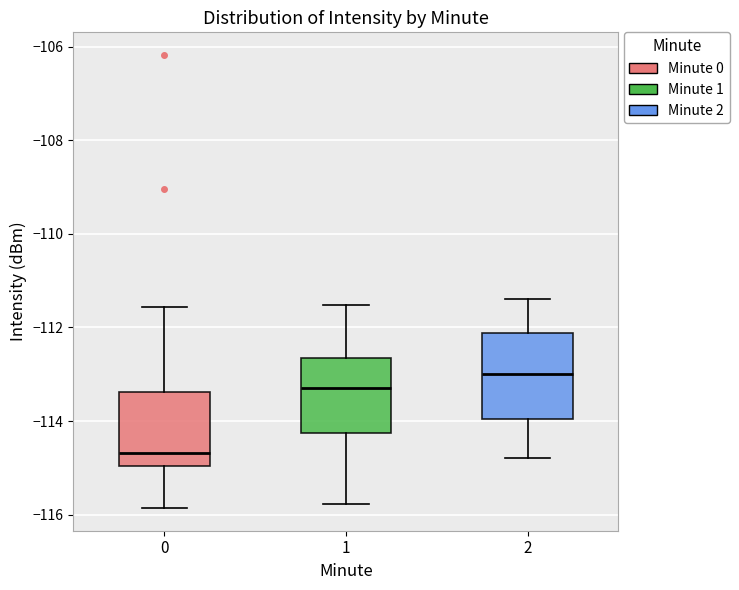

Reading left to right, read every box against the y-axis: the position of its median line, the range the box covers, and the ends of its whiskers. The values are not printed on the chart, so give them approximately, as read against the axis.

0: median -114.6, box -115.0 to -113.4, whiskers -115.8 to -111.6
1: median -113.2, box -114.2 to -112.6, whiskers -115.8 to -111.6
2: median -113.0, box -114.0 to -112.2, whiskers -114.8 to -111.4